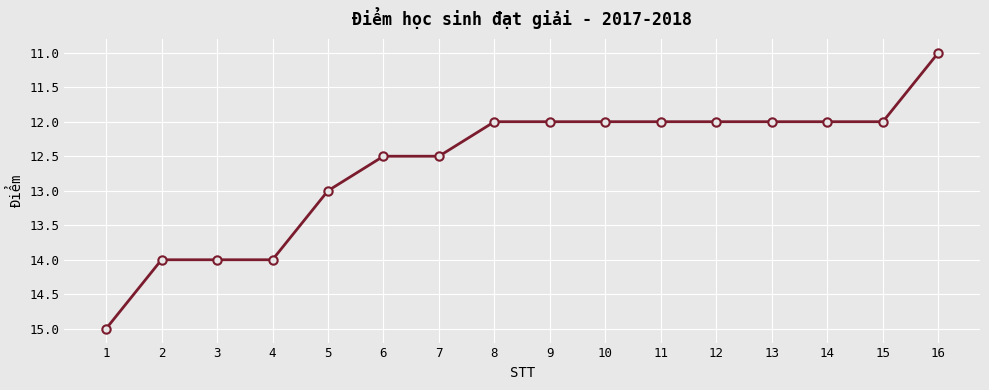

What is the difference between the values at 4 and 14?

2.0